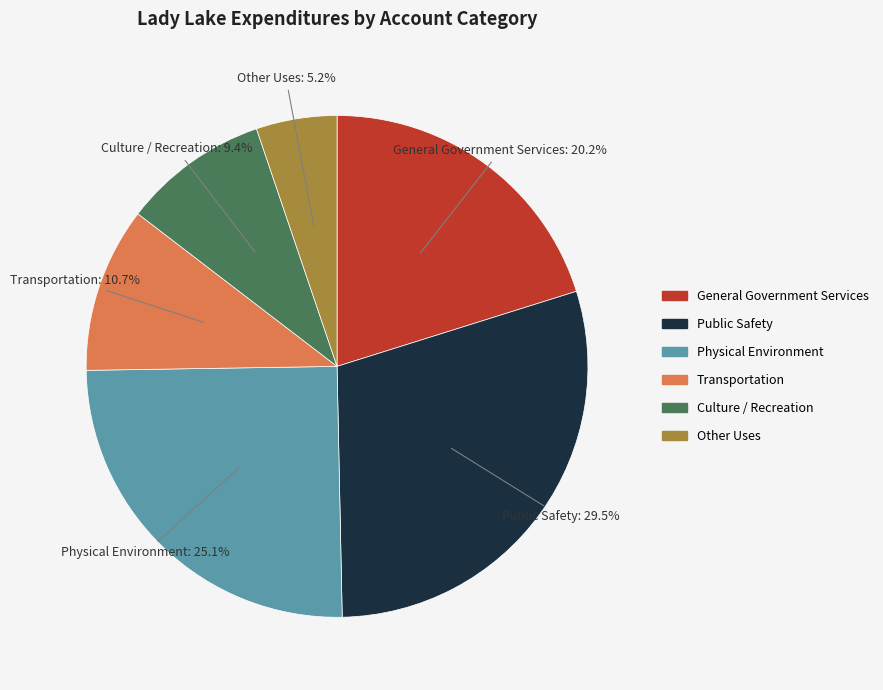

To the nearest percent, what is the difference between the Culture / Recreation and Public Safety slice percentages?

20%